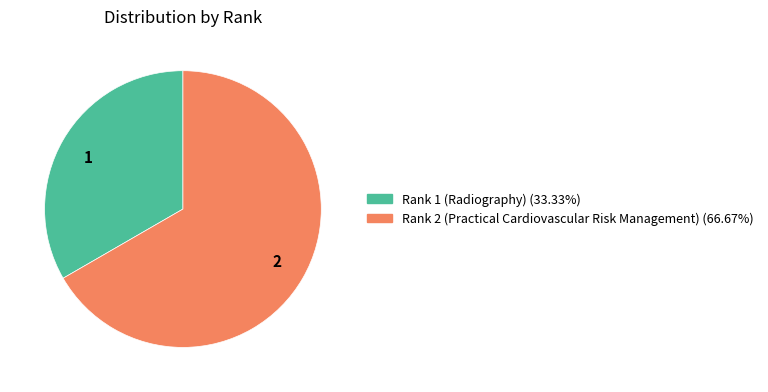

Rank the categories by value from lowest to highest.

1, 2